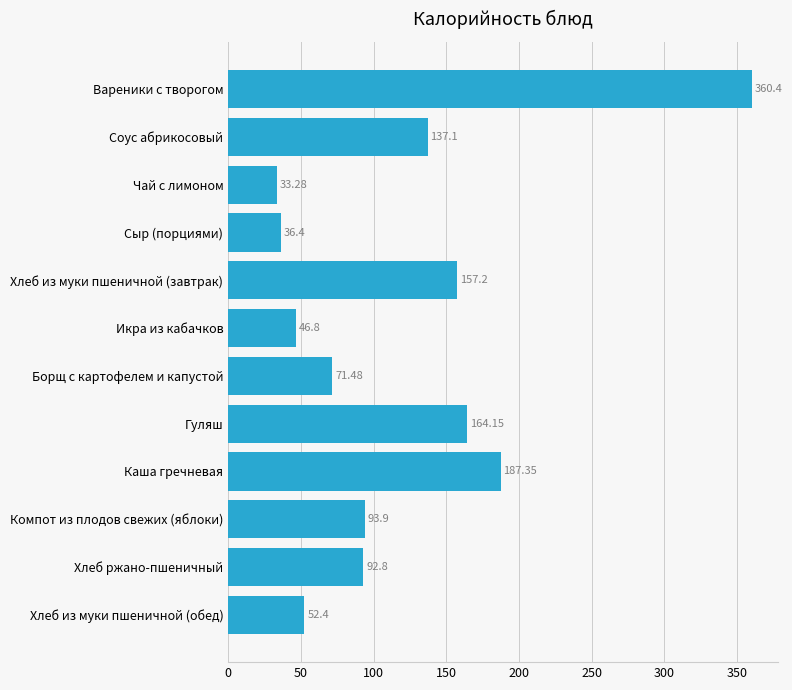

Which has a higher value, Икра из кабачков or Каша гречневая?

Каша гречневая